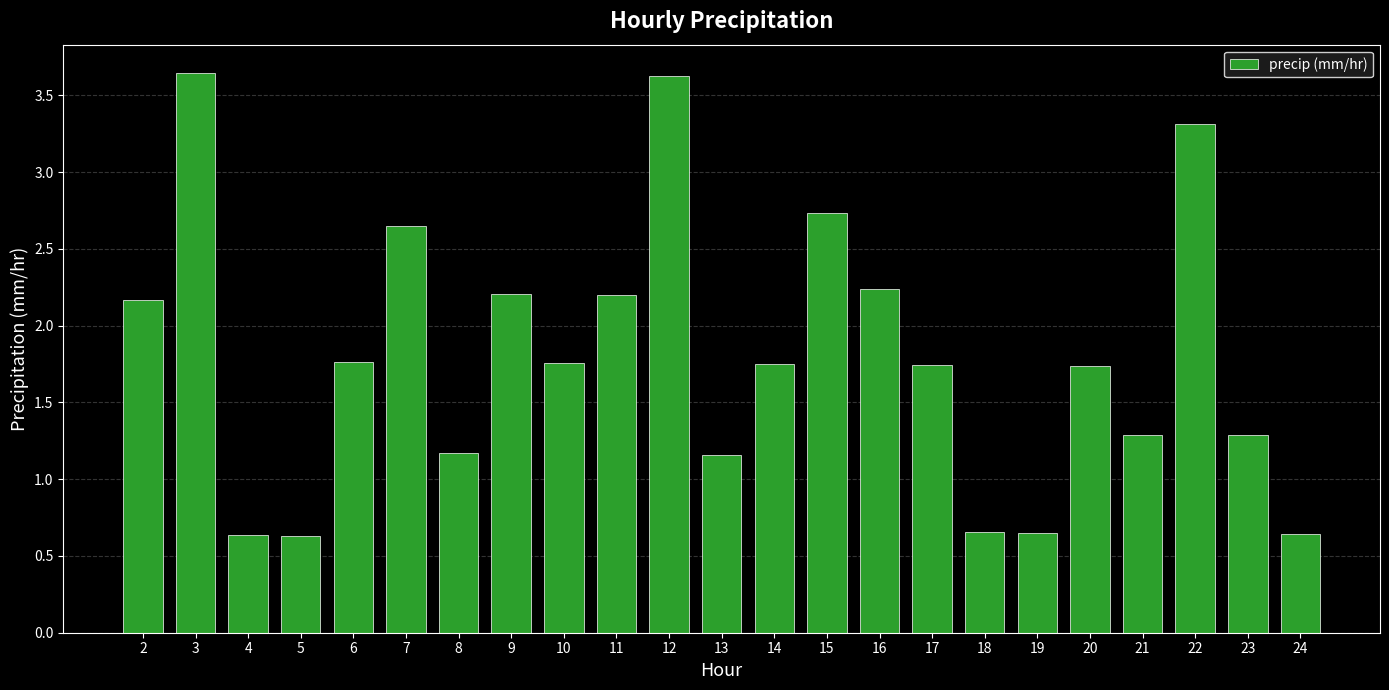

Count the number of data series in this chart.

1